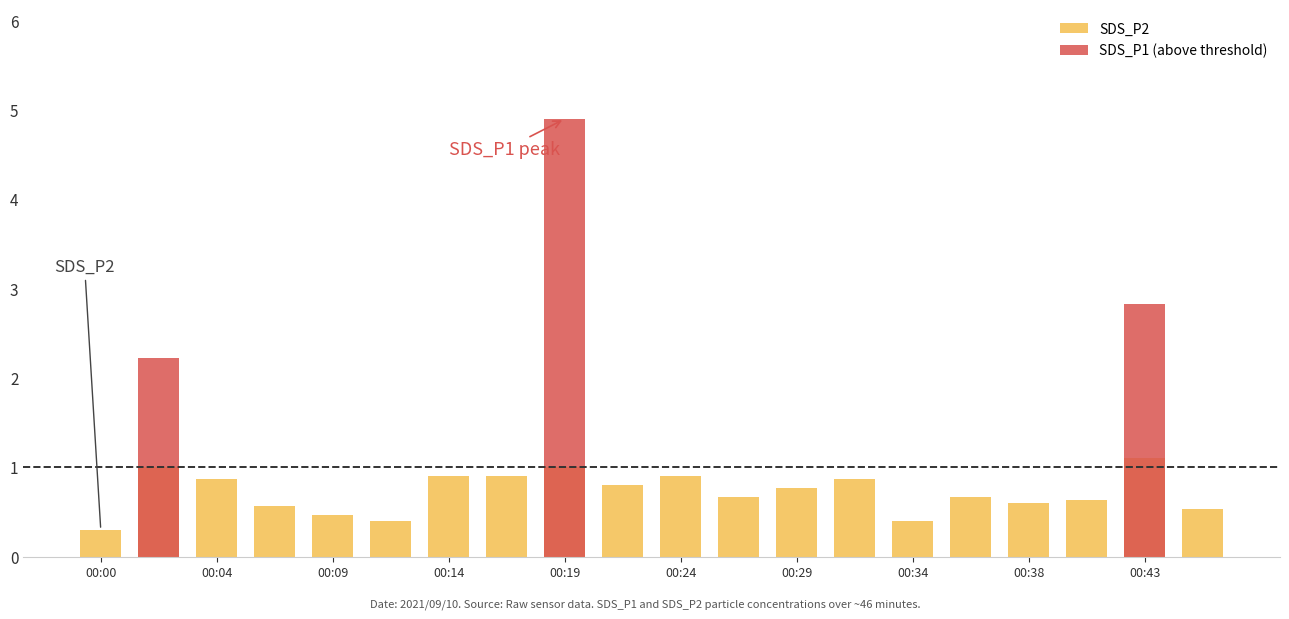

What is the sum of all SDS_P1 (above threshold) values?

10.0